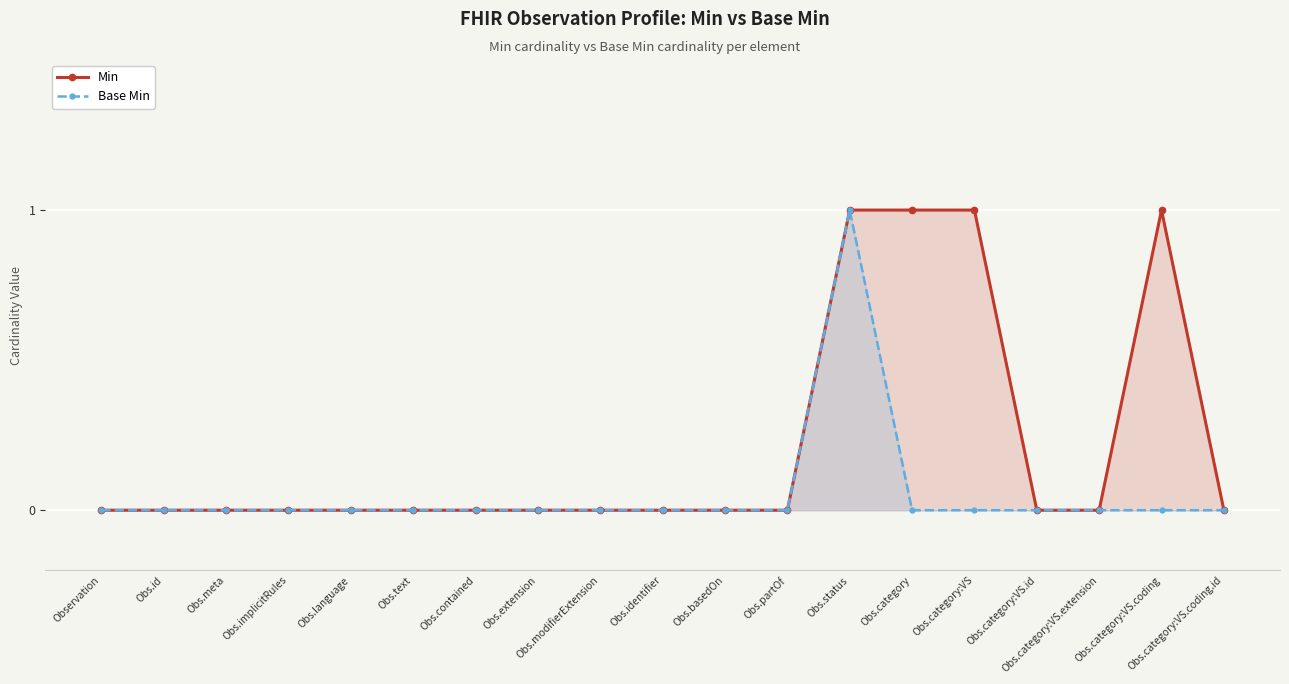

Which series changed the most between Obs.identifier and Obs.status?

Min